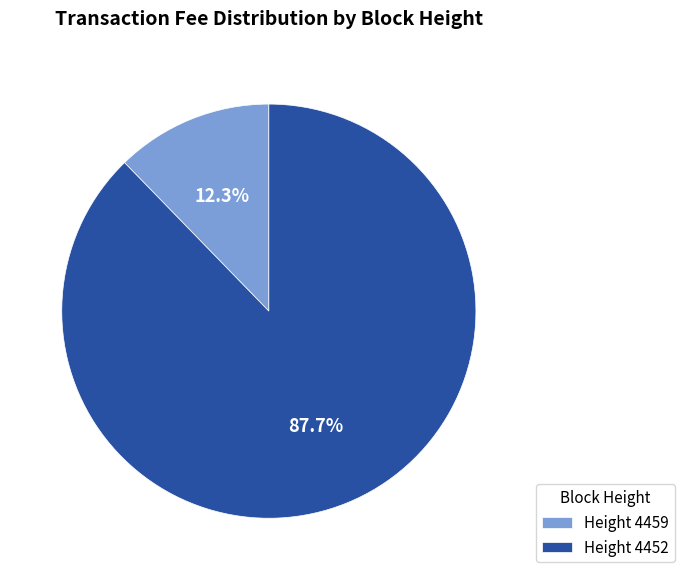

Does Height 4452 account for over 50% of the chart?

Yes